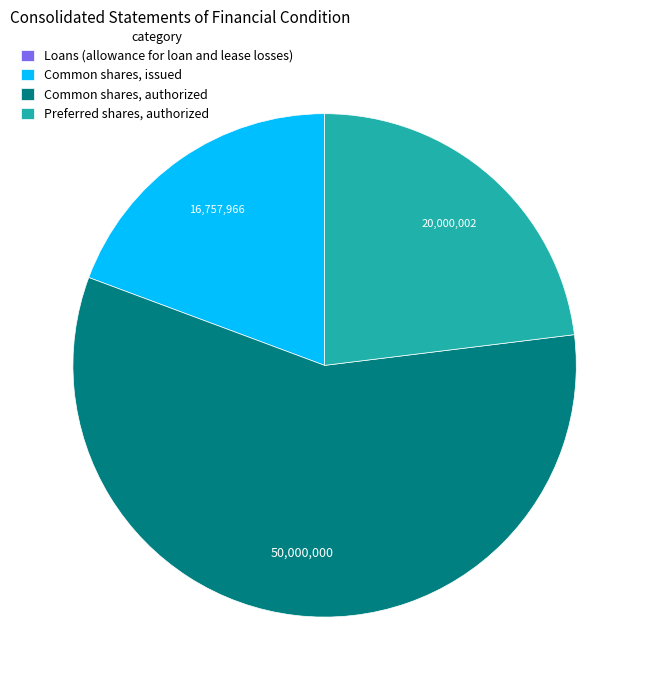

Which category has the biggest portion of the pie?

Common shares, authorized